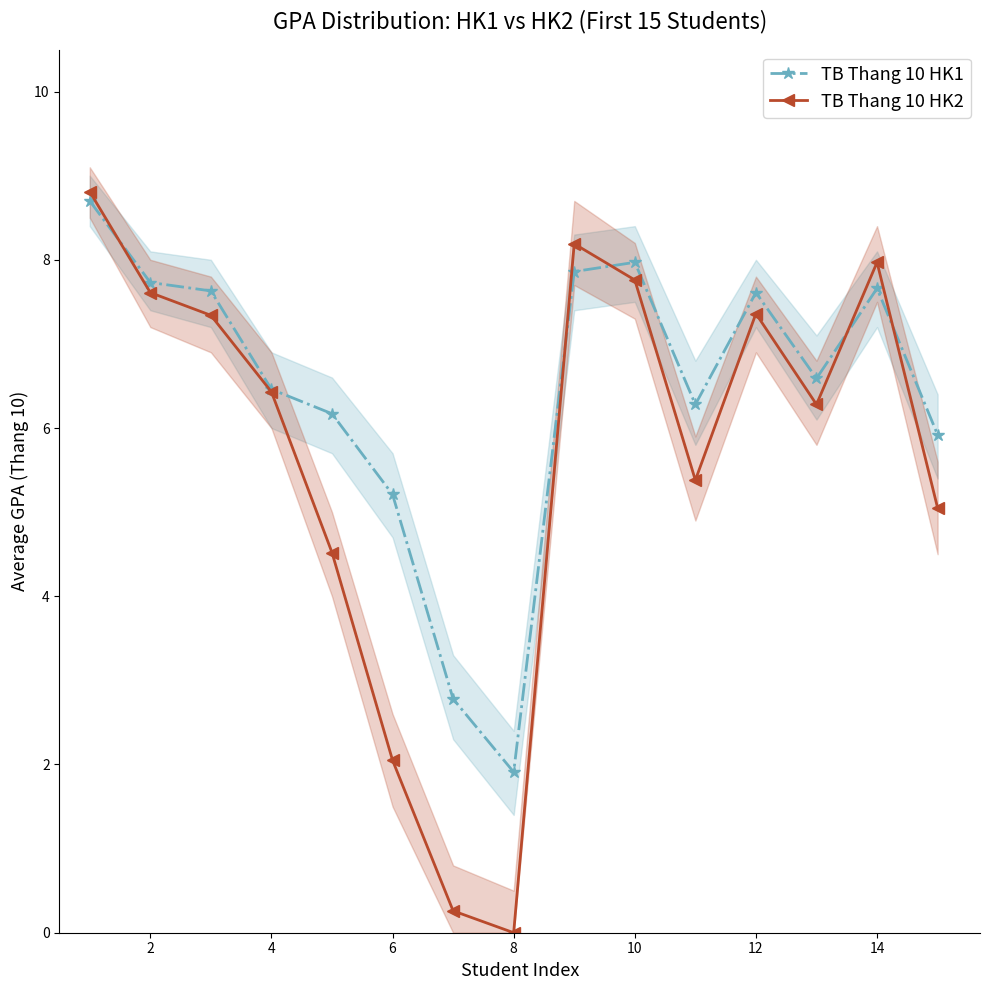

The value of TB Thang 10 HK2 at 12 is 3.7. True or false?

False